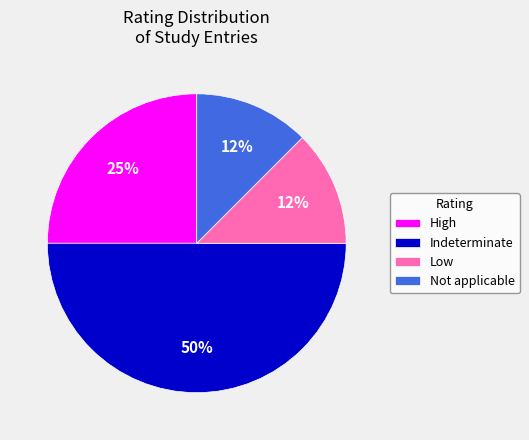

What is the ratio of the value at Low to the value at High?

0.5